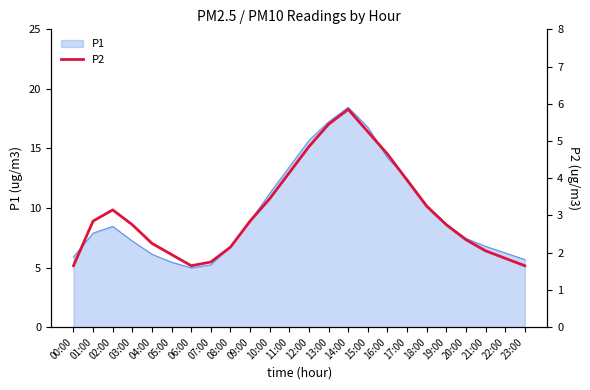

The P1 series shows 10.2 at 18:00. True or false?

True